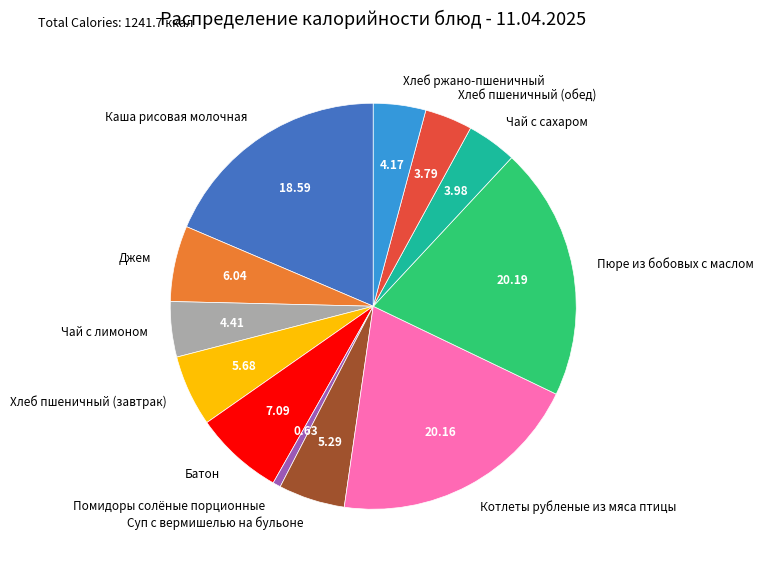

How many segments does this pie chart have?

12